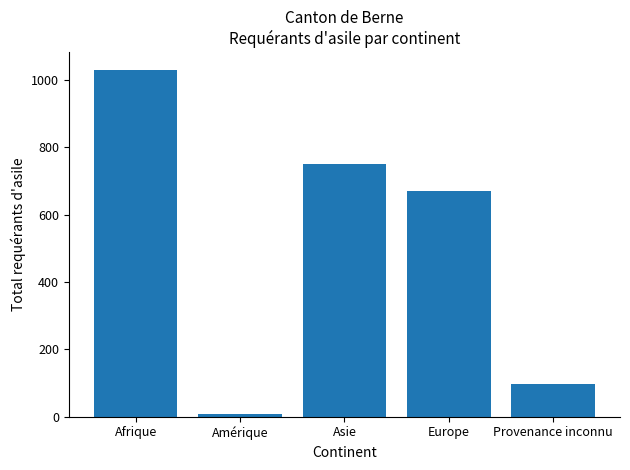

The chart shows a value of 669 at Europe. True or false?

True